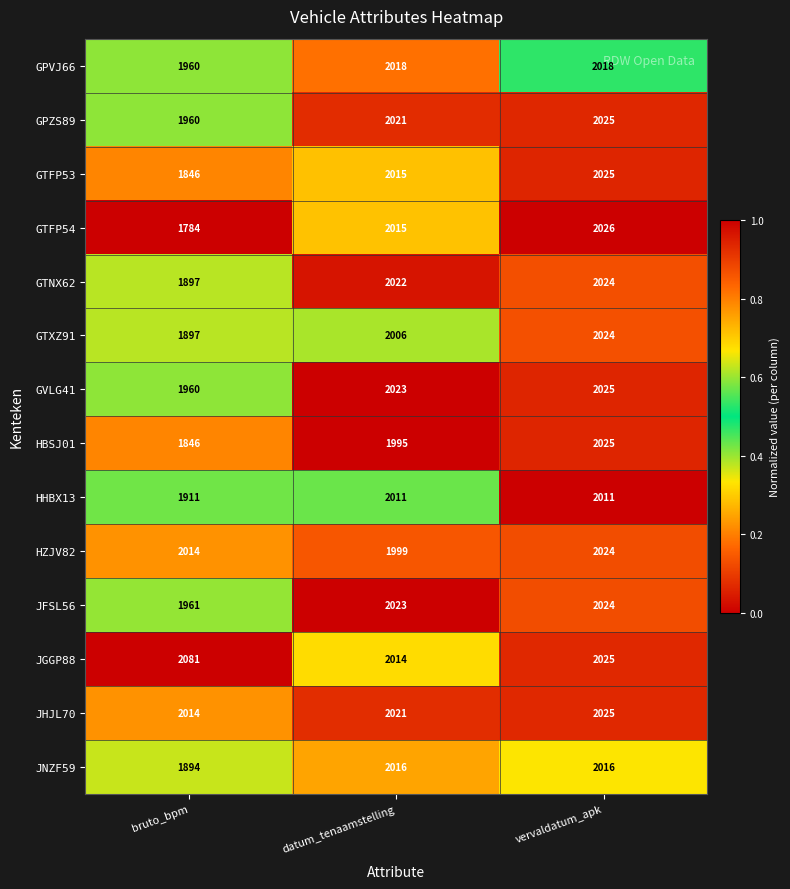

Count the number of categories in the chart.

3